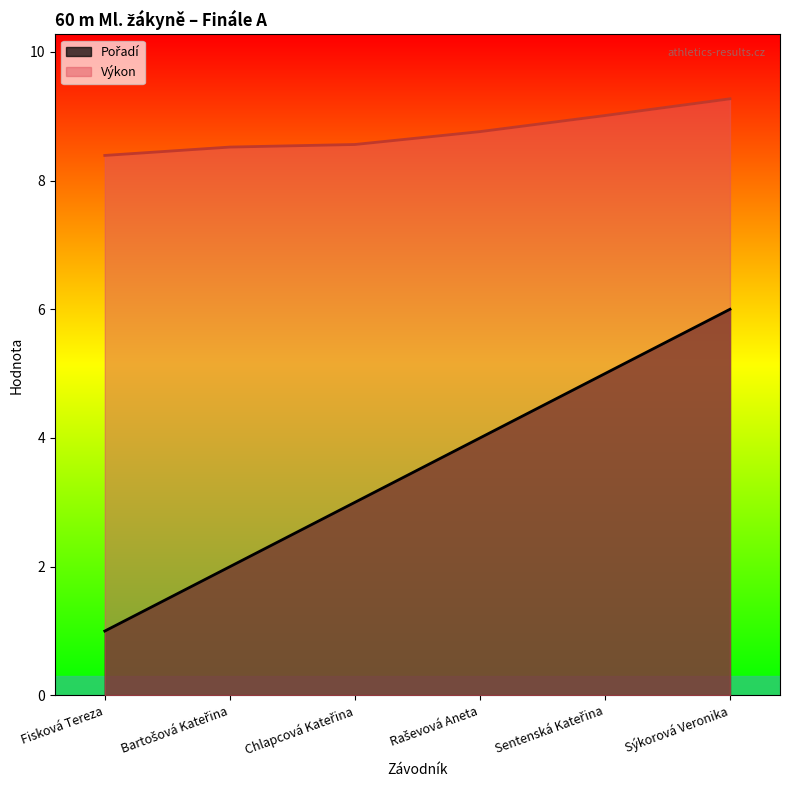

At which label does Výkon reach its minimum?

Fisková Tereza